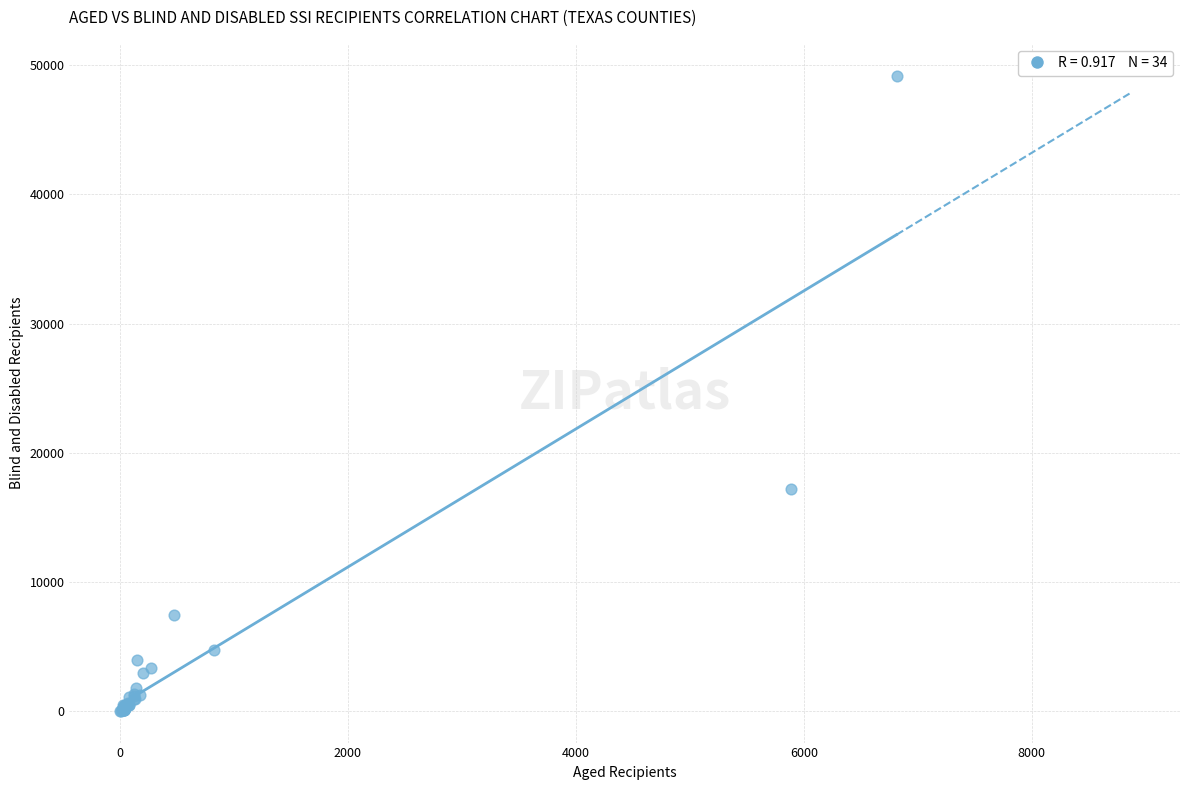

What Y value in the scatter plot is closest to 24607?

17186